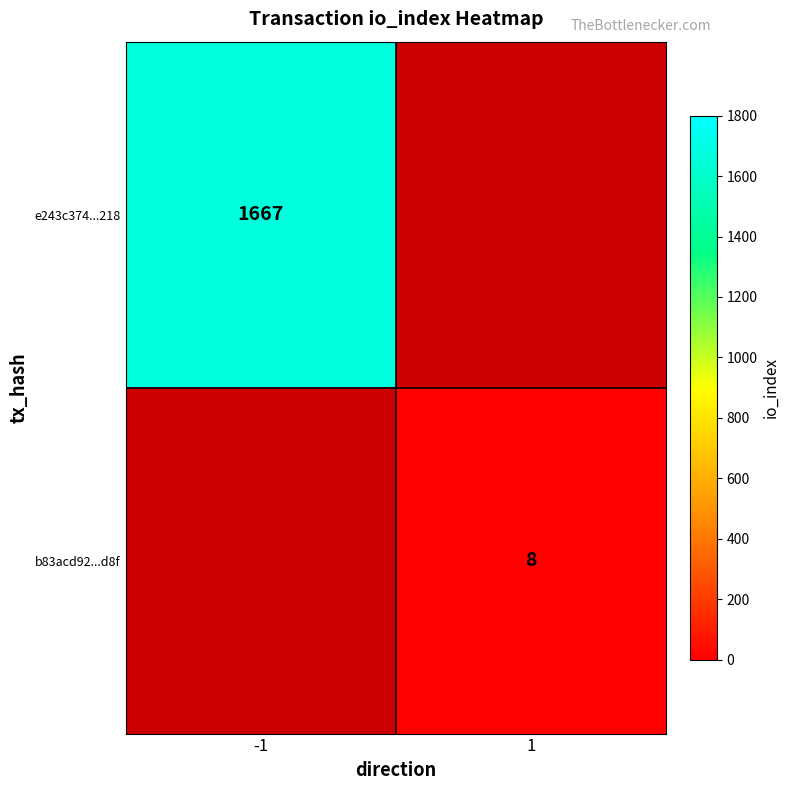

The b83acd92...d8f series shows 8 at 1. True or false?

True